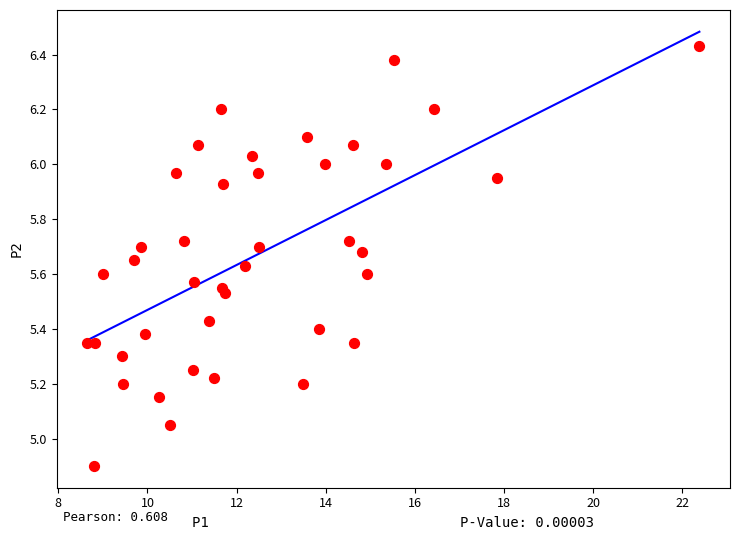

What is the range of X values (max minus min)?

13.7